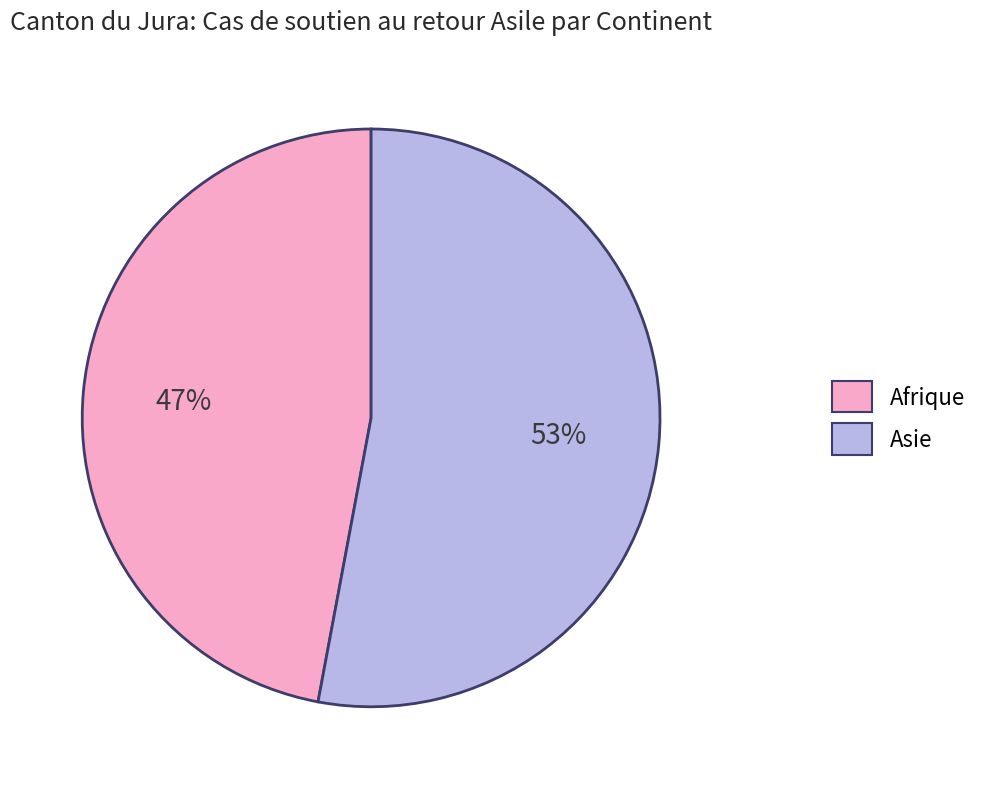

To the nearest percent, what is the difference between the Asie and Afrique slice percentages?

6%